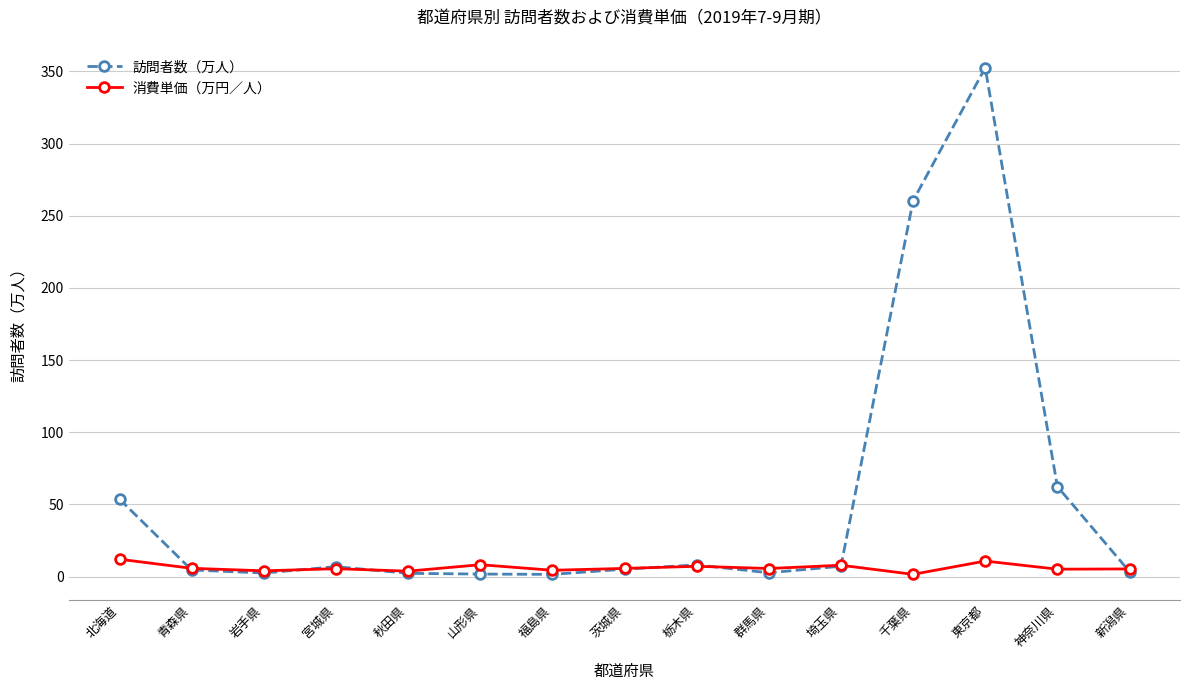

True or false: 訪問者数（万人） has more than 2 interior local peaks.

True